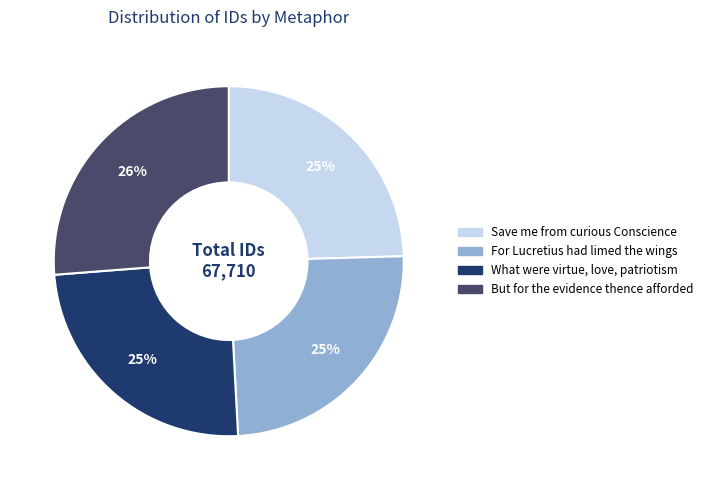

To the nearest percent, what is the average slice percentage?

25%